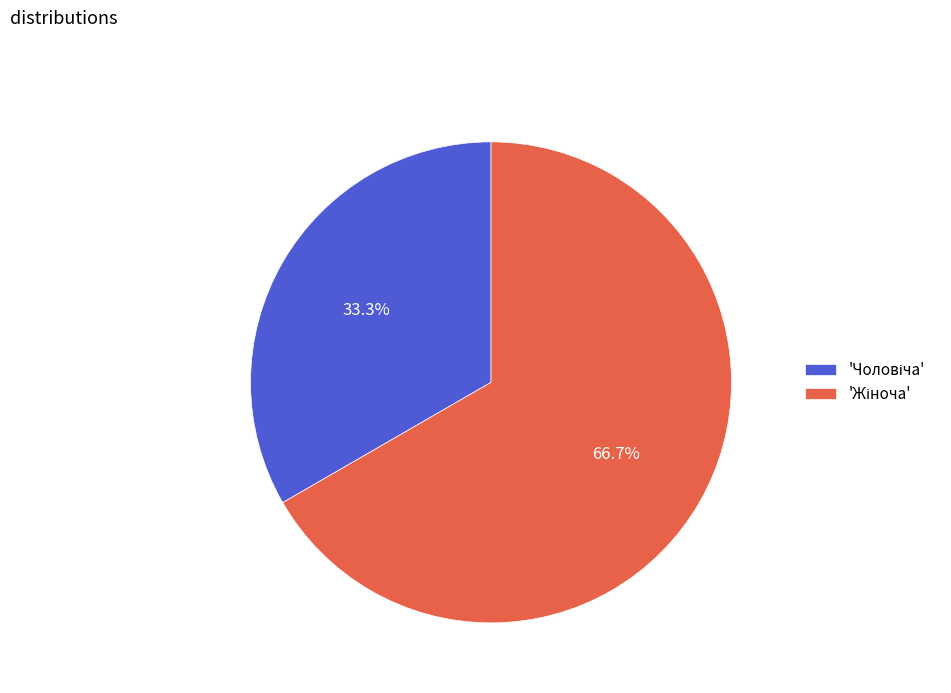

Does any single category account for the majority?

Yes